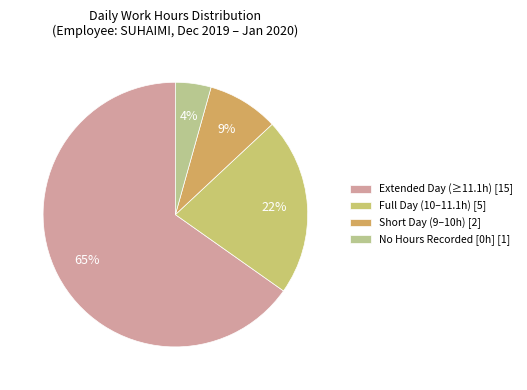

Which category has the smallest portion of the pie?

No Hours Recorded [0h] [1]